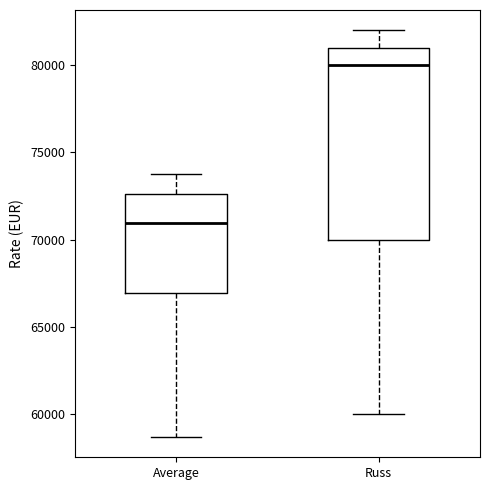

Reading left to right, transcribe this box plot: for each box, give where its median line is, the range the box spans, and where its two whiskers end, as read against the y-axis. The values are not printed on the chart, so give them approximately, as read against the axis.

Average: median 71000, box 67000 to 72500, whiskers 58500 to 74000
Russ: median 80000, box 70000 to 81000, whiskers 60000 to 82000